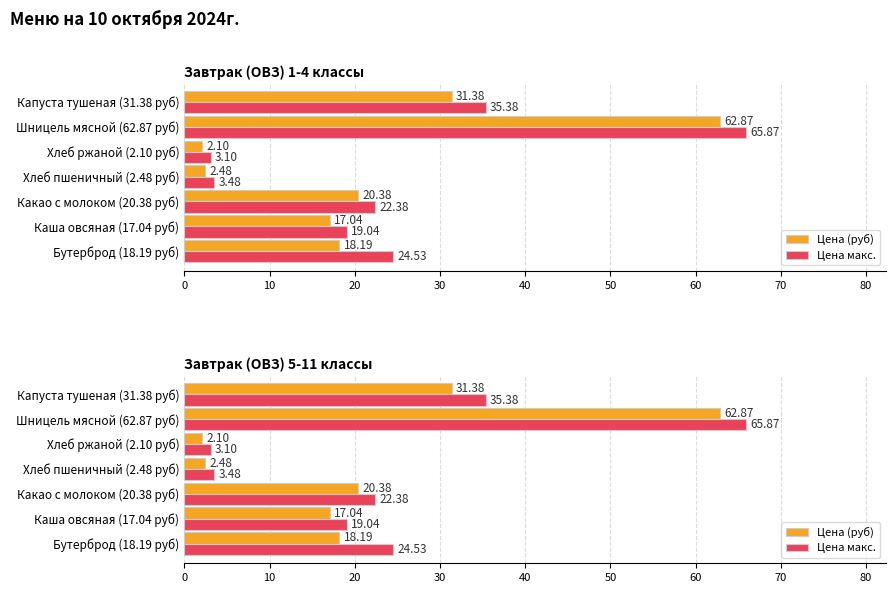

True or false: Цена макс. has a value of 3.5 at Хлеб пшеничный (2.48 руб).

True